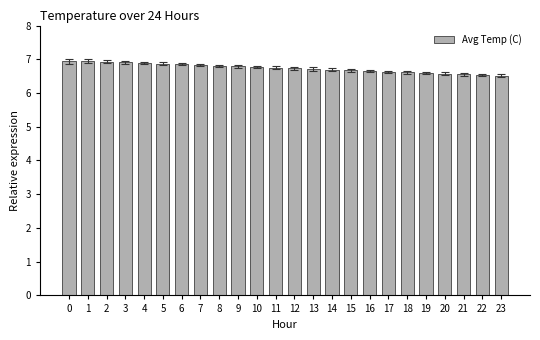

What is the difference between the maximum and minimum values?

0.4